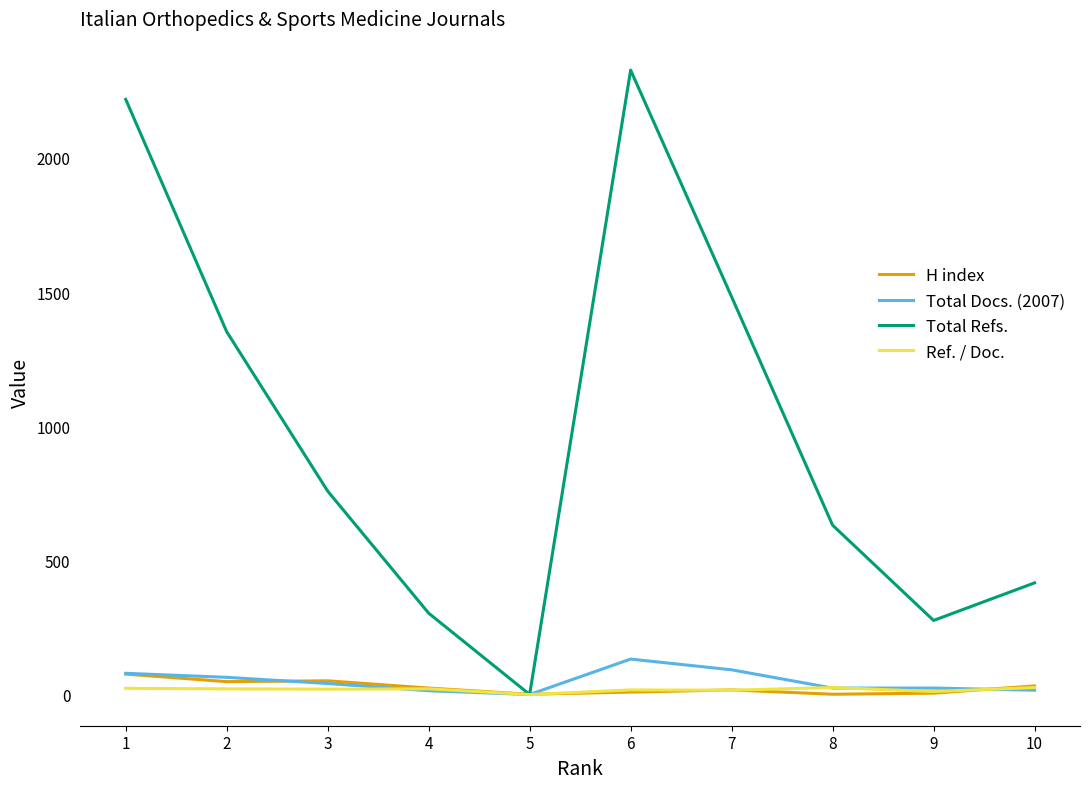

Which series has the largest range (max minus min)?

Total Refs.